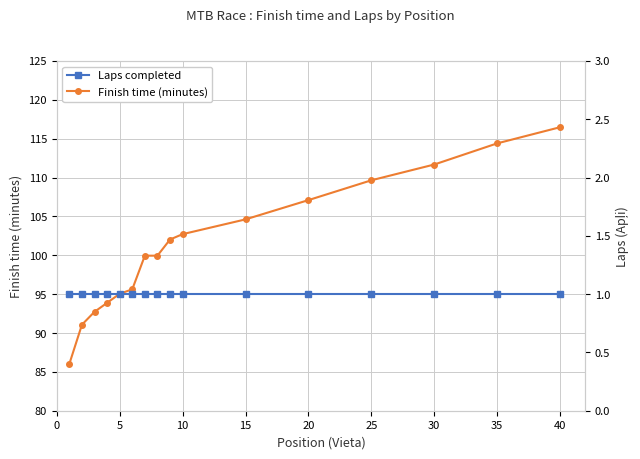

True or false: Finish time (minutes) has more than 2 interior local peaks.

False